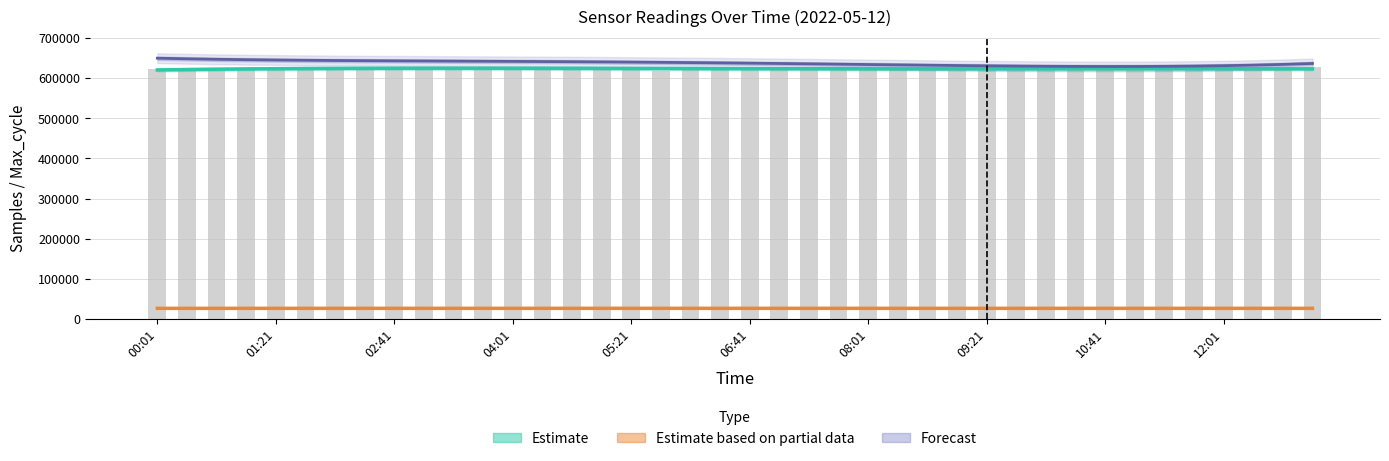

True or false: Forecast (Humidity) has a value of 639471.0 at 17.

True